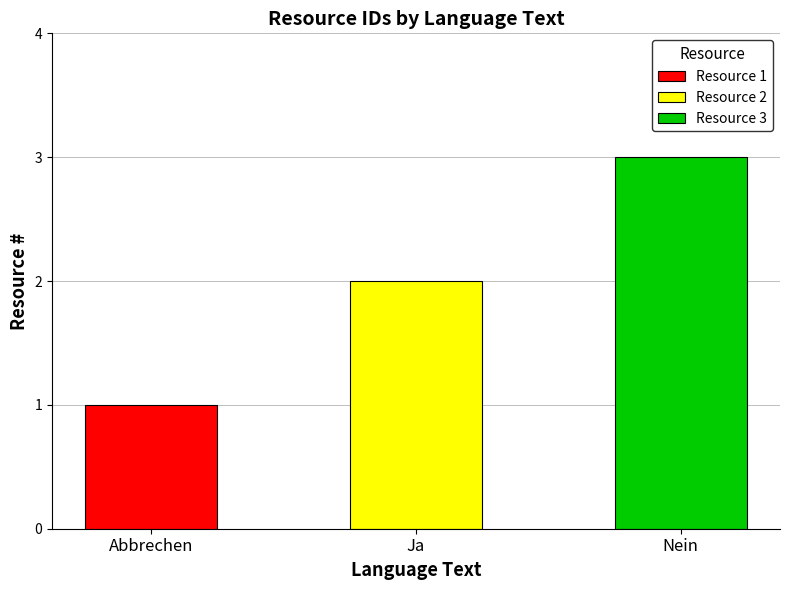

Reading right to left, extract all data points from this chart.

3	2	1